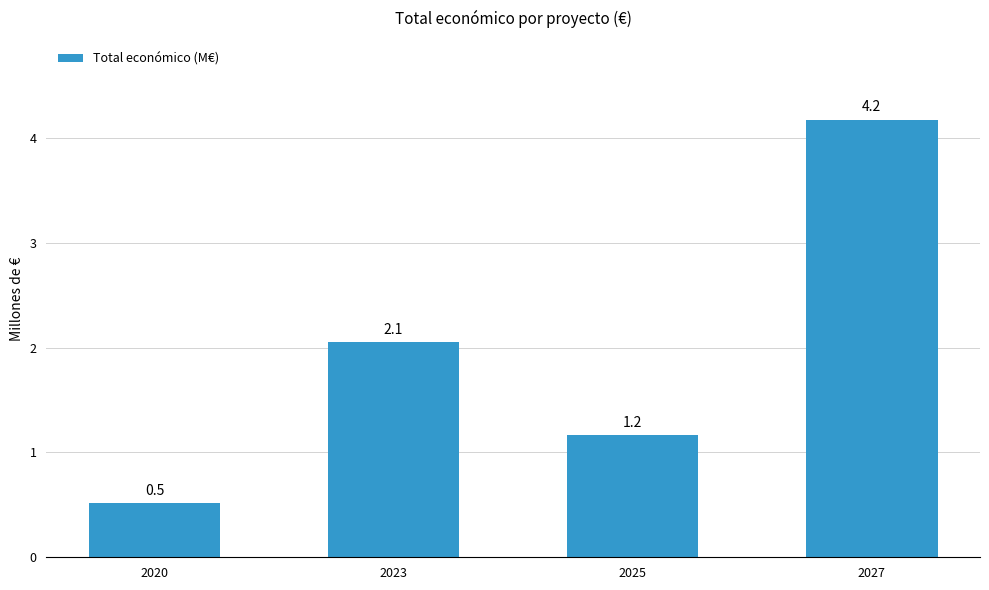

What is the value of the 2nd bar from the left?

2.1